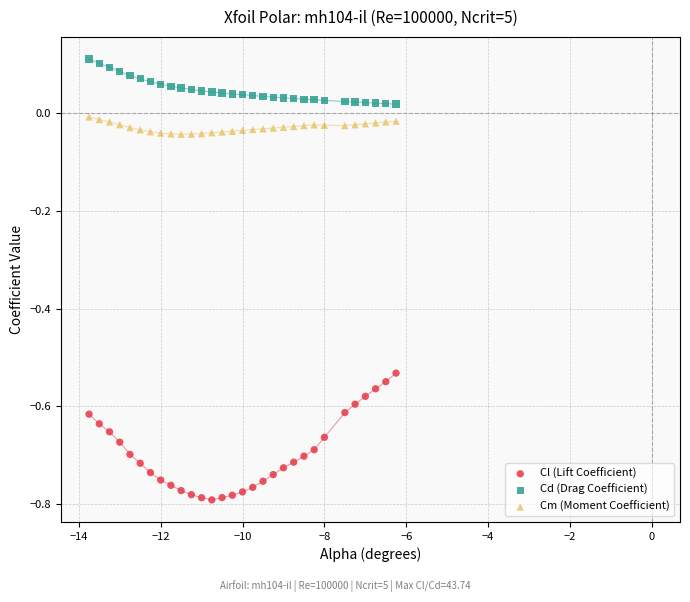

Which series contains the lowest Y value?

Cl (Lift Coefficient)